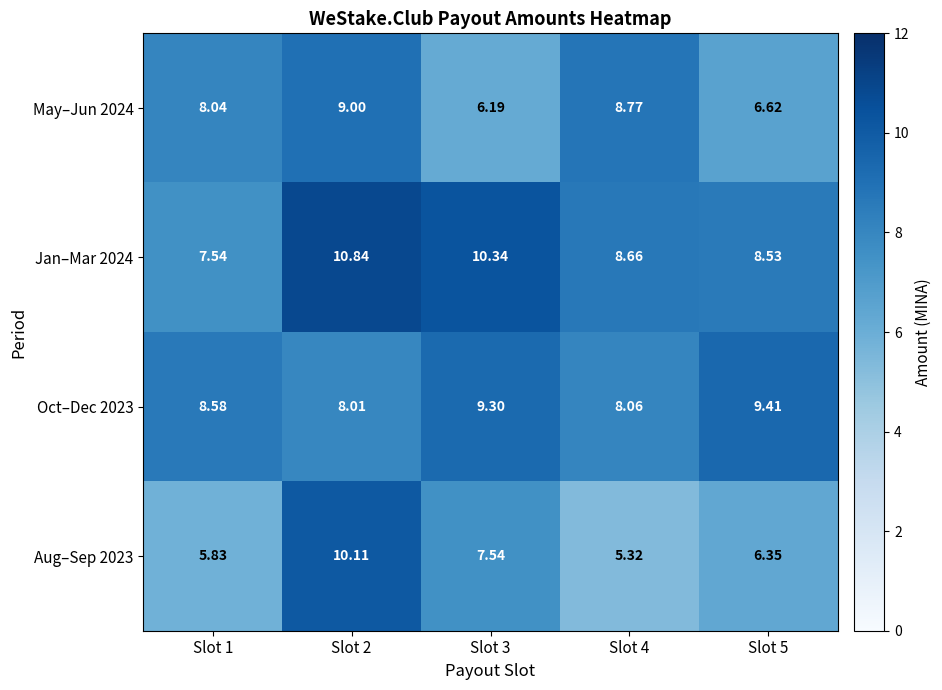

How many data points in May–Jun 2024 are less than 8?

2